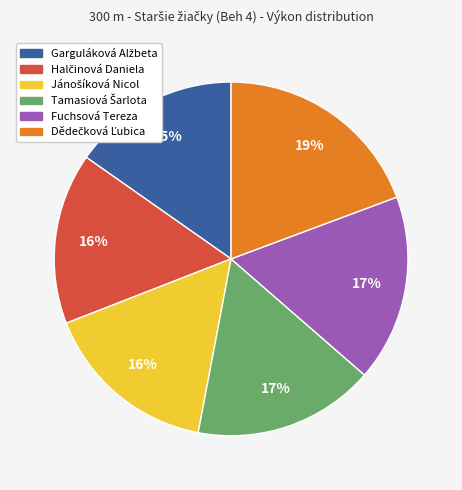

To the nearest percent, what is the average slice percentage?

17%